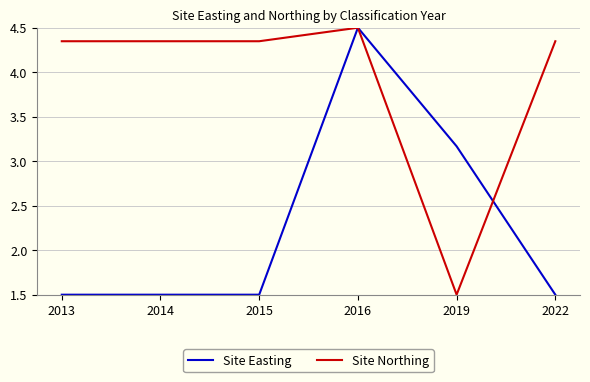

What is the total value across all series at 2016?

9.0